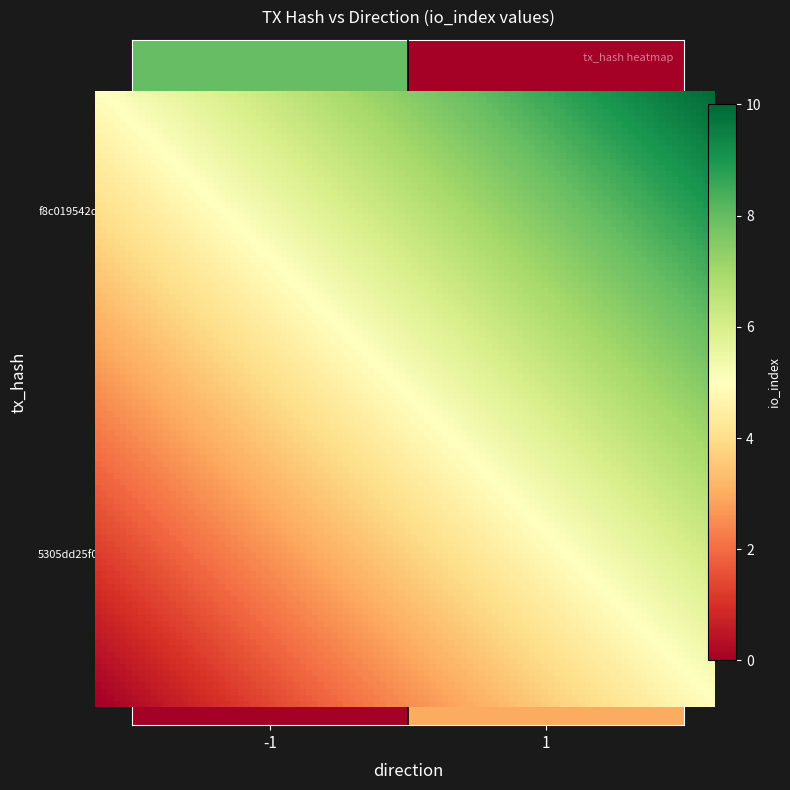

Count the 5305dd25f0243fdd24c4a0d858463de963902d4 values in the range 1 to 3.

2